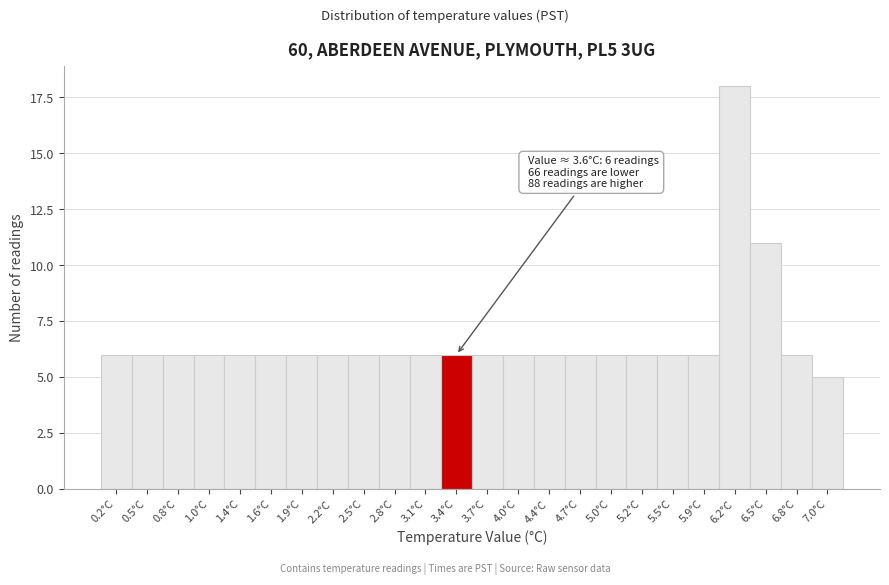

Reading left to right, what are all the values shown in this chart?

6	6	6	6	6	6	6	6	6	6	6	6	6	6	6	6	6	6	6	6	18	11	6	5